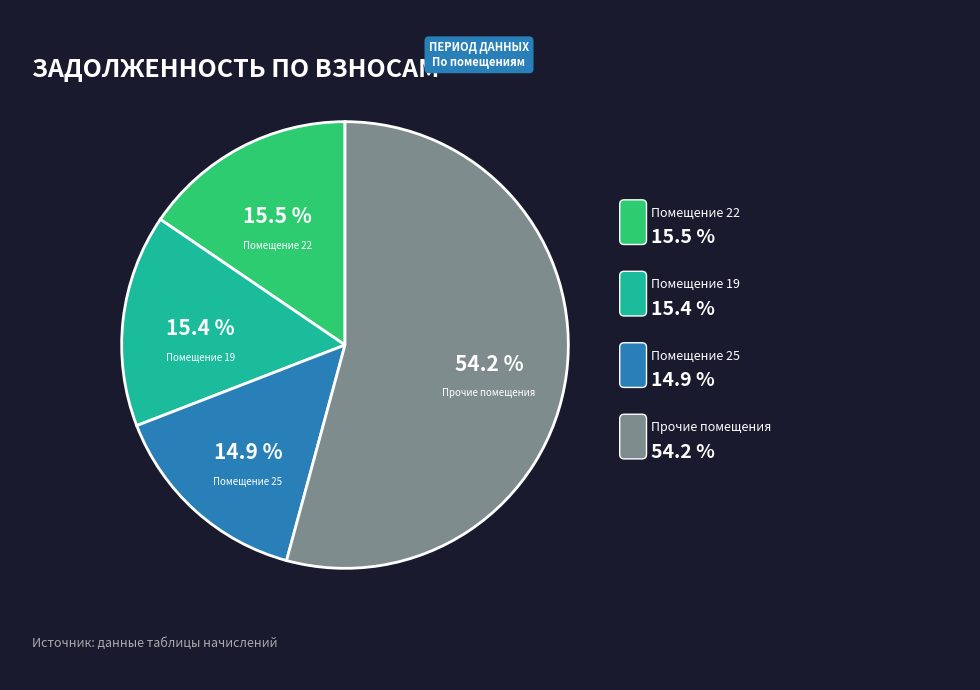

Is the sum of Помещение 22 and Помещение 25 greater than half?

No